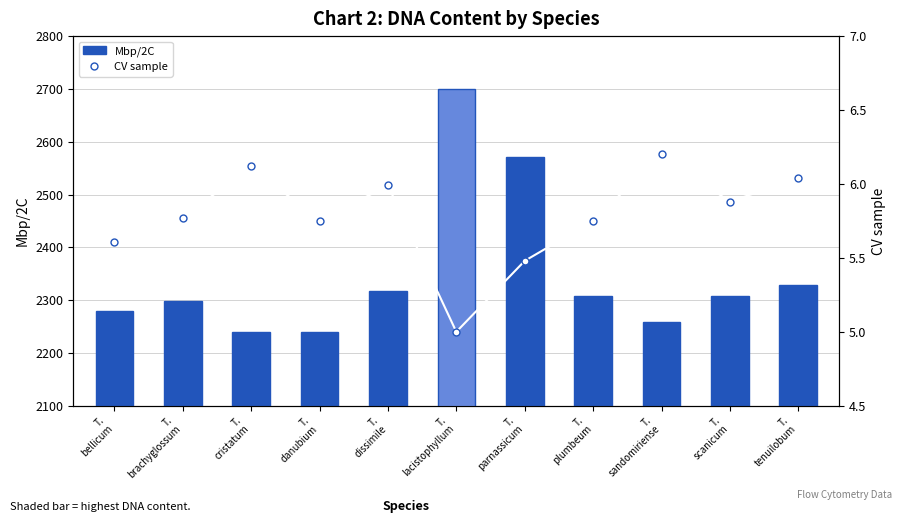

At how many categories does at least one series exceed 2625?

1